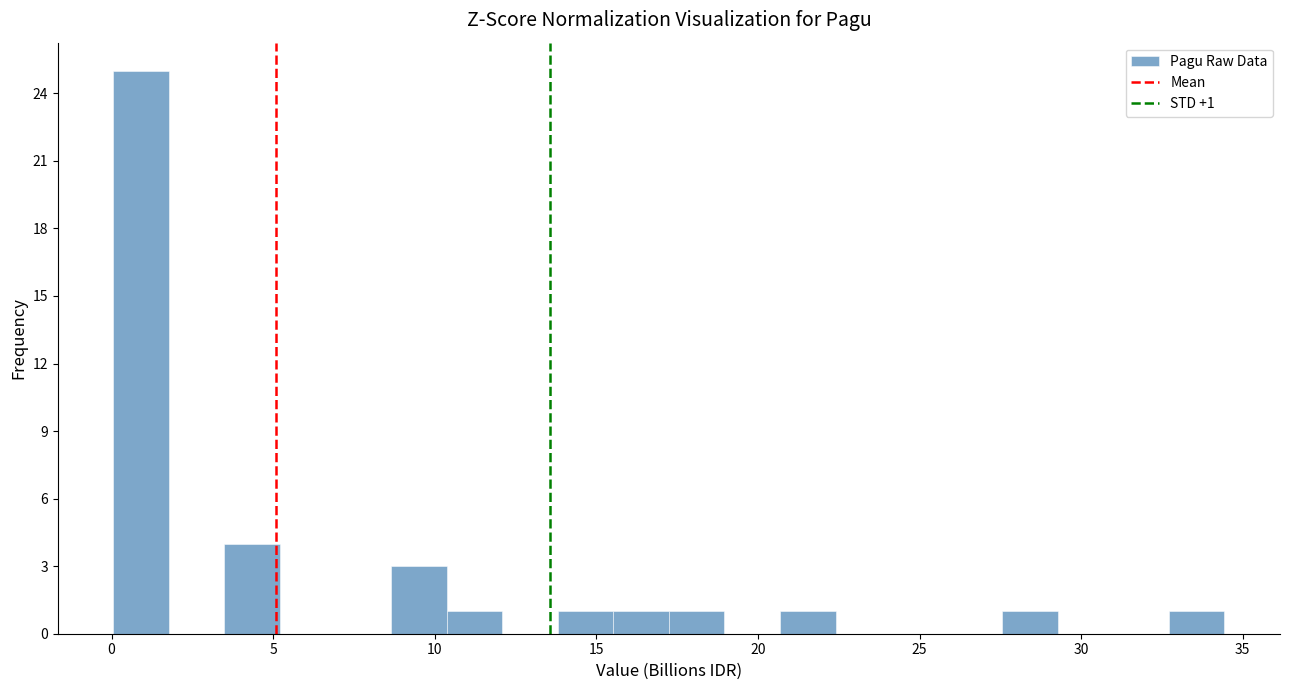

Around what value on the x-axis is the tallest bar? Give the approximate position of its centre, as read against the axis.

1.0